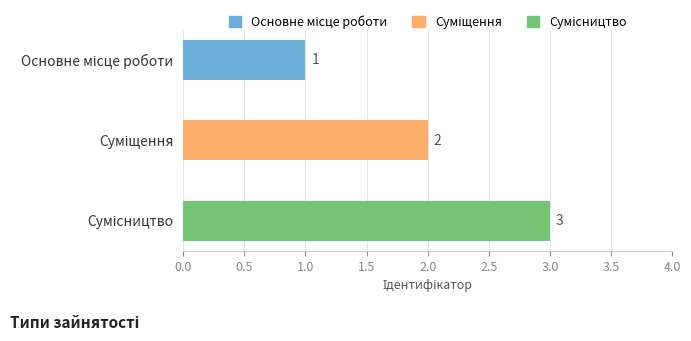

How many values are below 2?

1